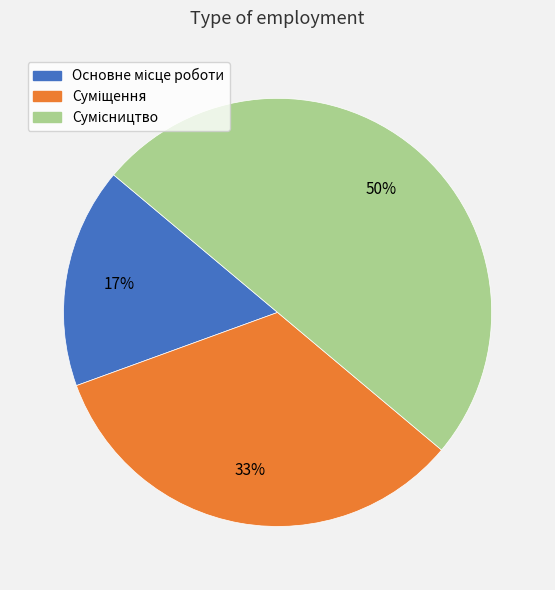

Is it true that Суміщення is 33% of the pie?

True